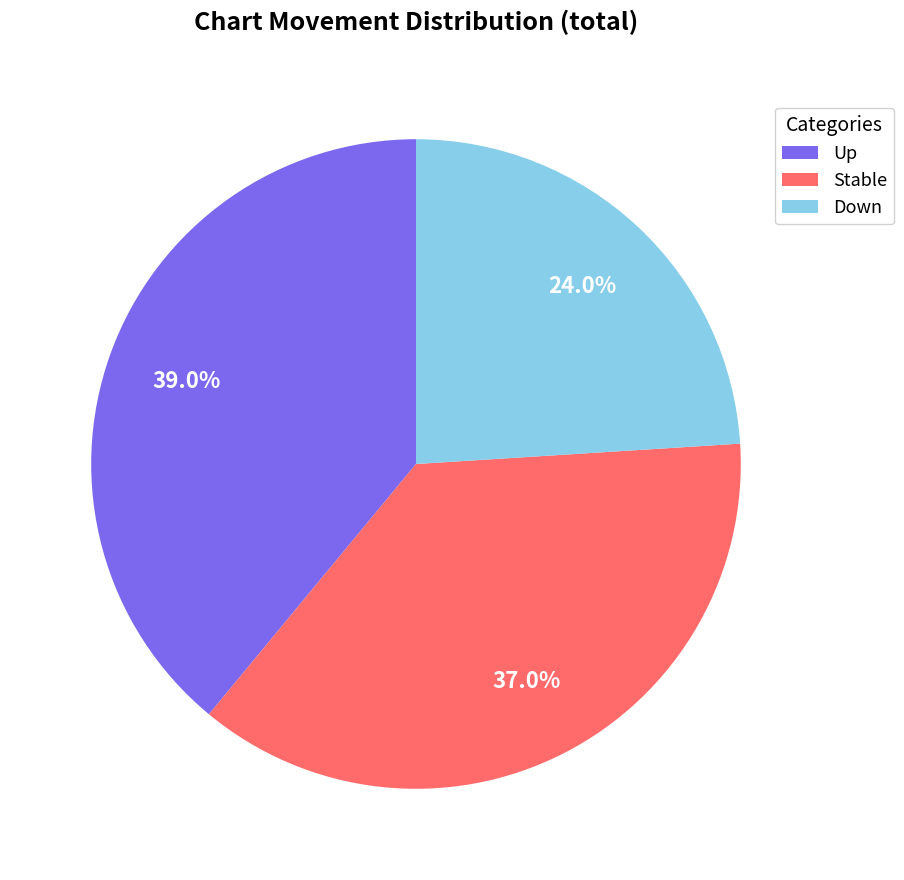

What is the total percentage of Stable and Down?

61.0%